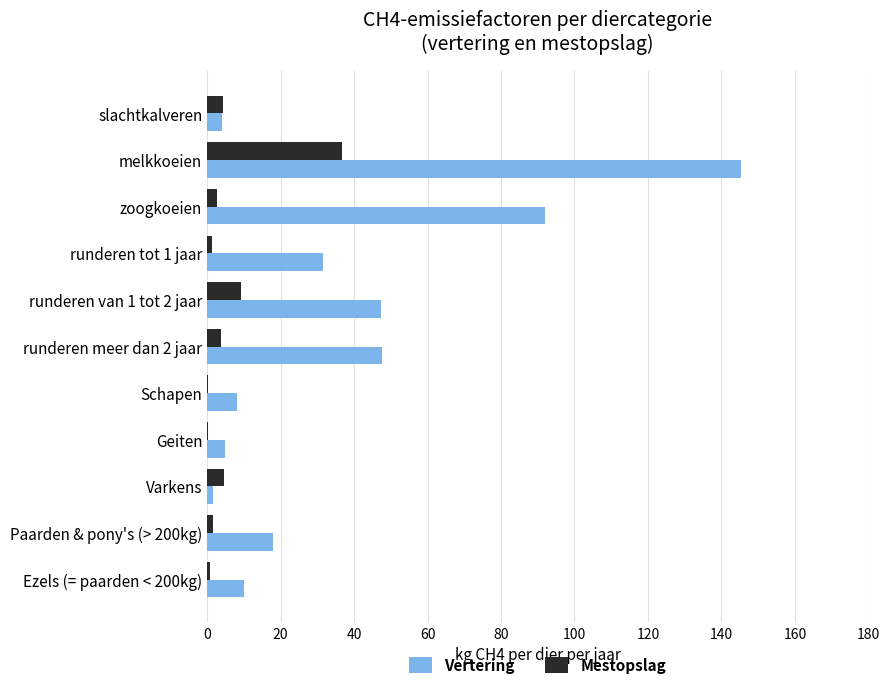

Is it true that Mestopslag equals 36.7 at melkkoeien?

True